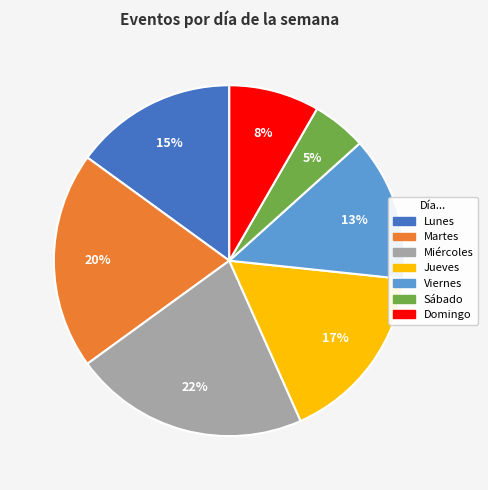

What is the ratio of the value at Martes to the value at Viernes?

1.5